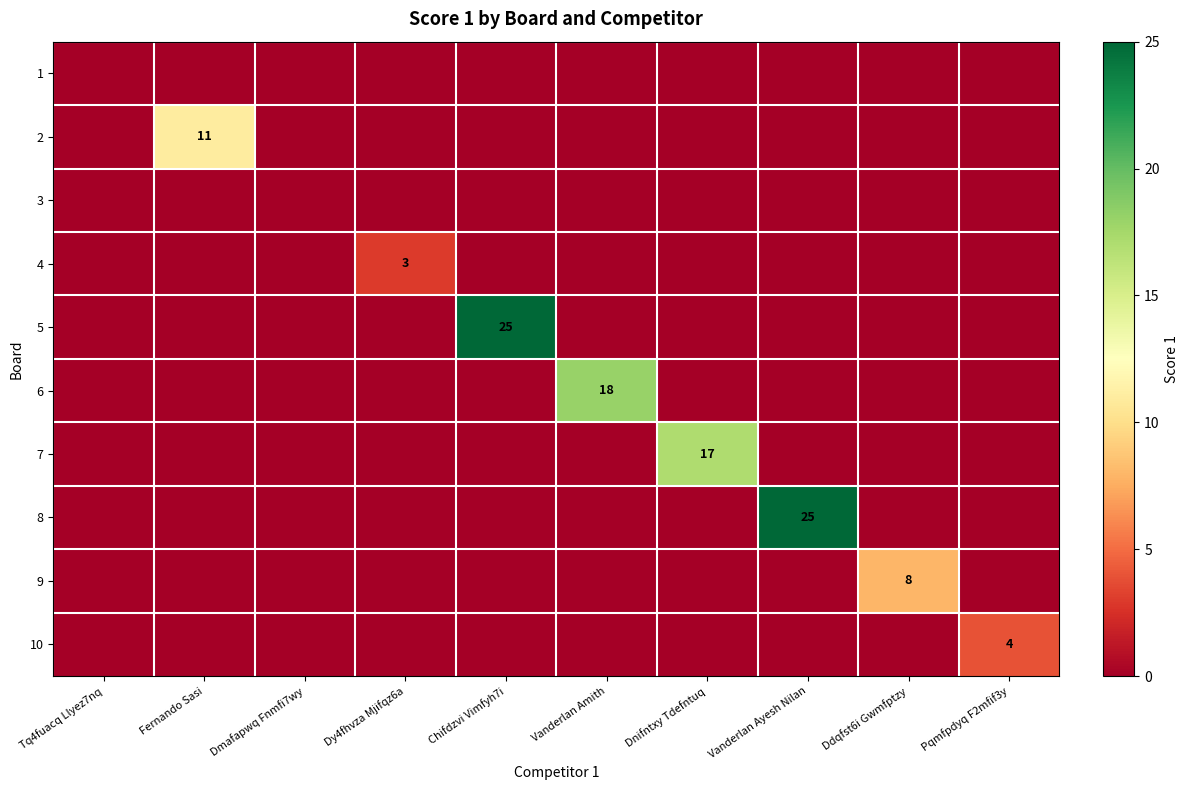

How many series are shown in this chart?

10